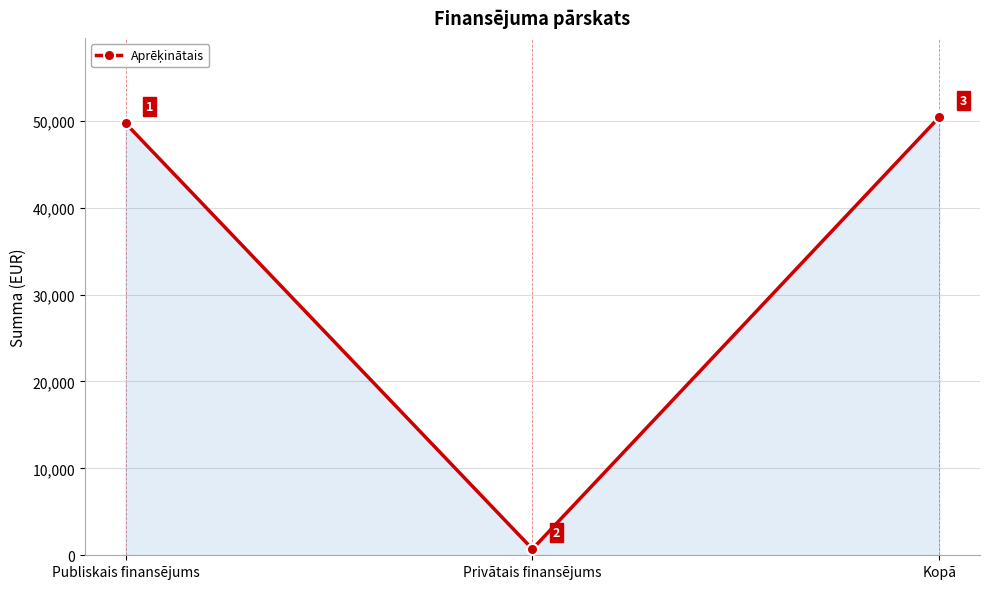

What is the label of the 3rd point from the left?

Kopā